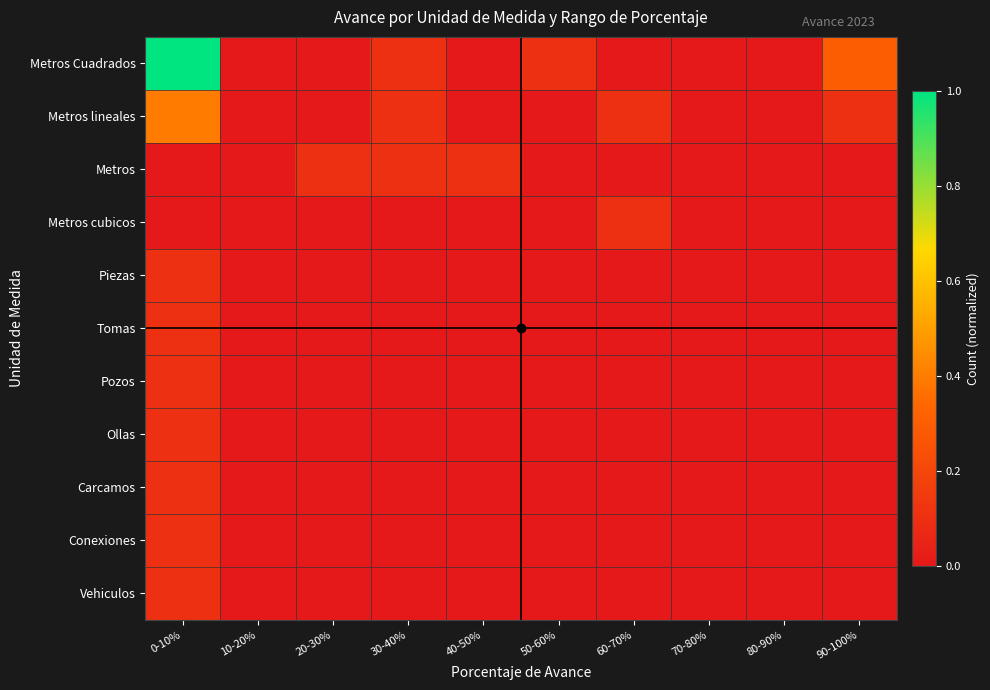

At how many categories does at least one series exceed 0?

7